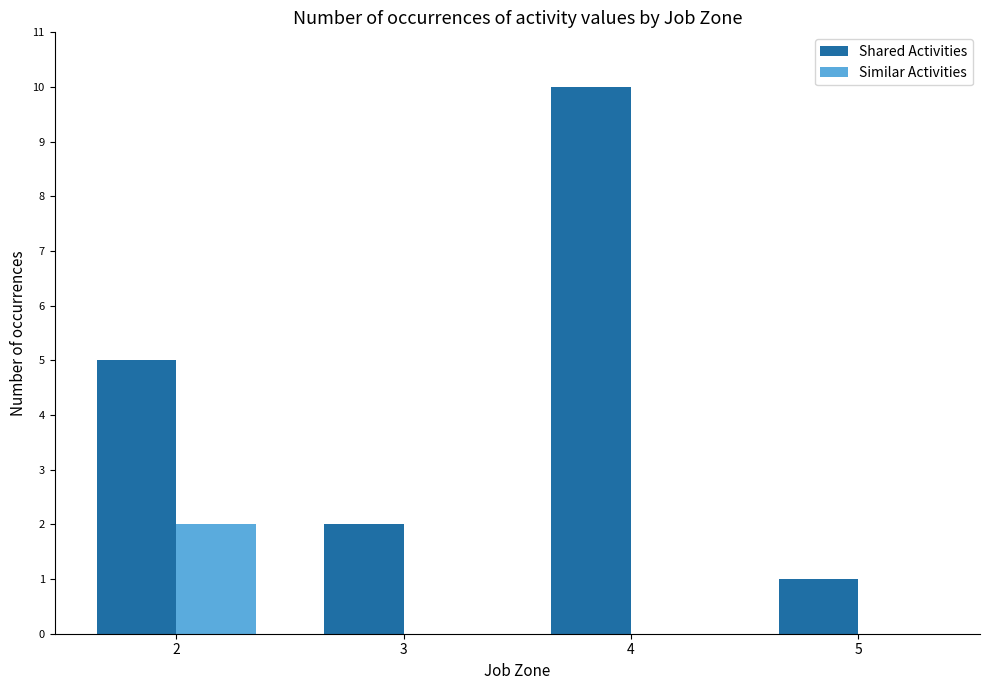

Between 2 and 5, which series saw the biggest shift?

Shared Activities